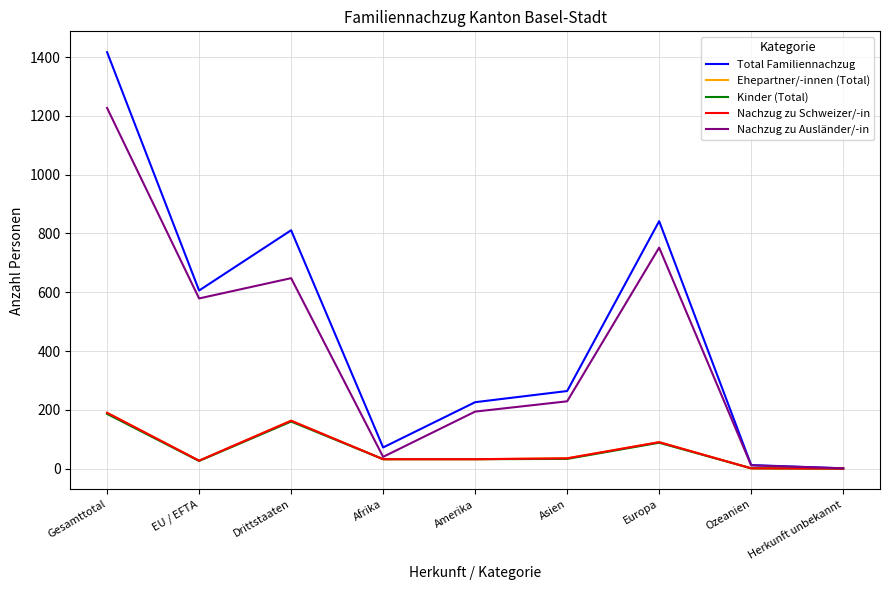

Does the chart have visible grid lines?

Yes